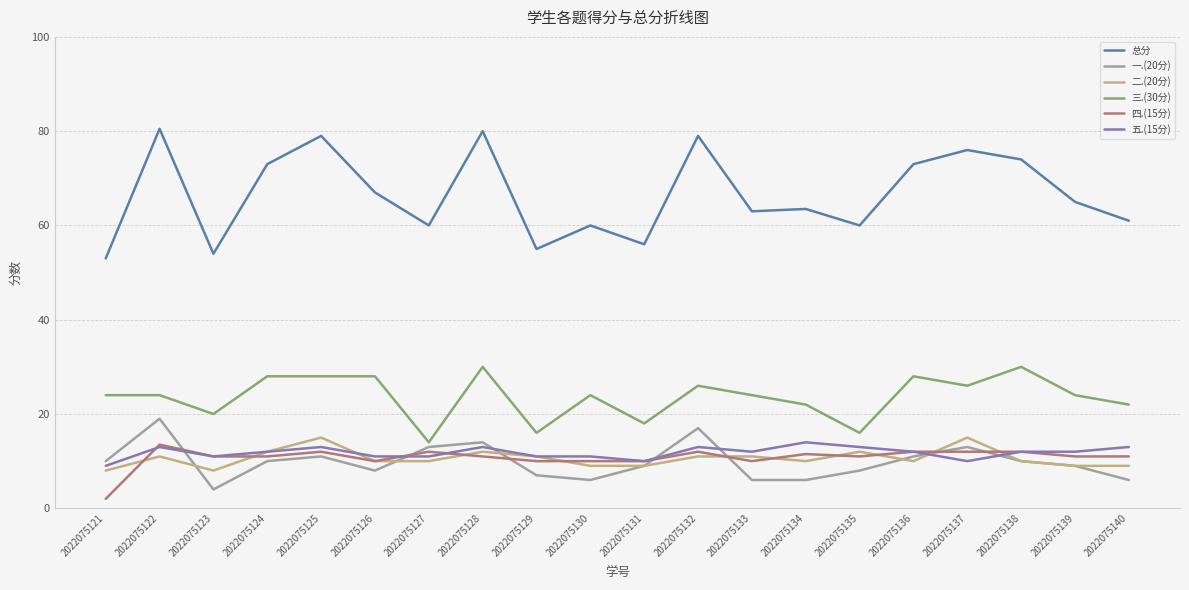

True or false: 二.(20分) and 总分 intersect in this chart.

False